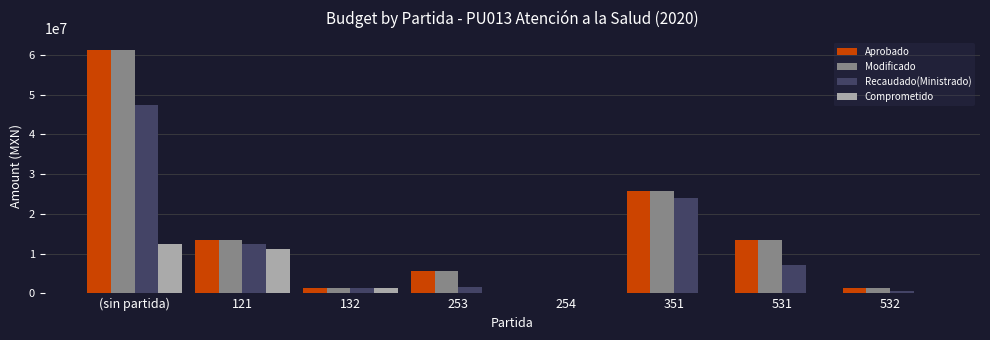

Which category has the highest value in the Modificado series?

(sin partida)